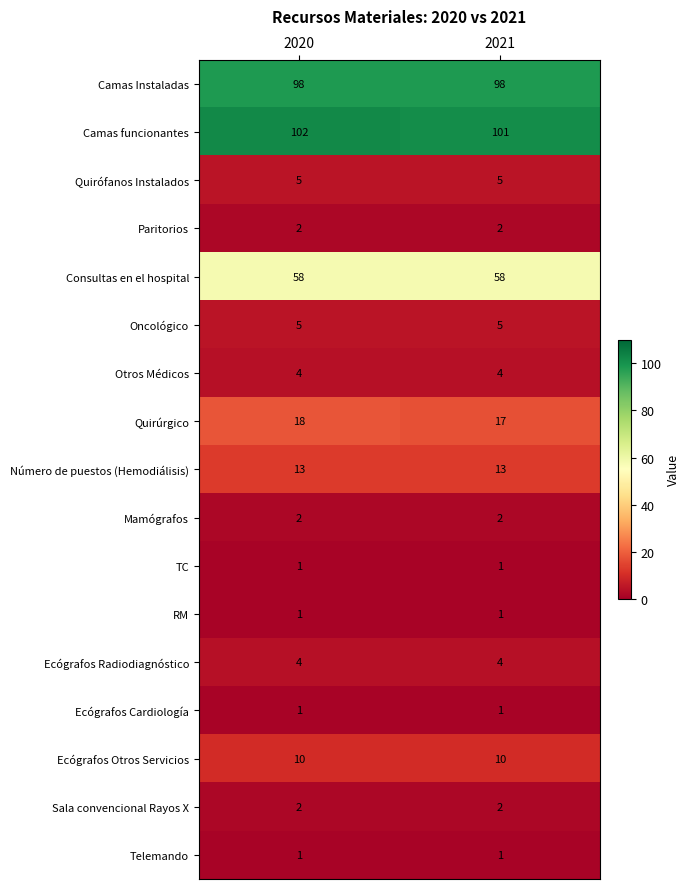

Which category has the highest value across all series?

2020